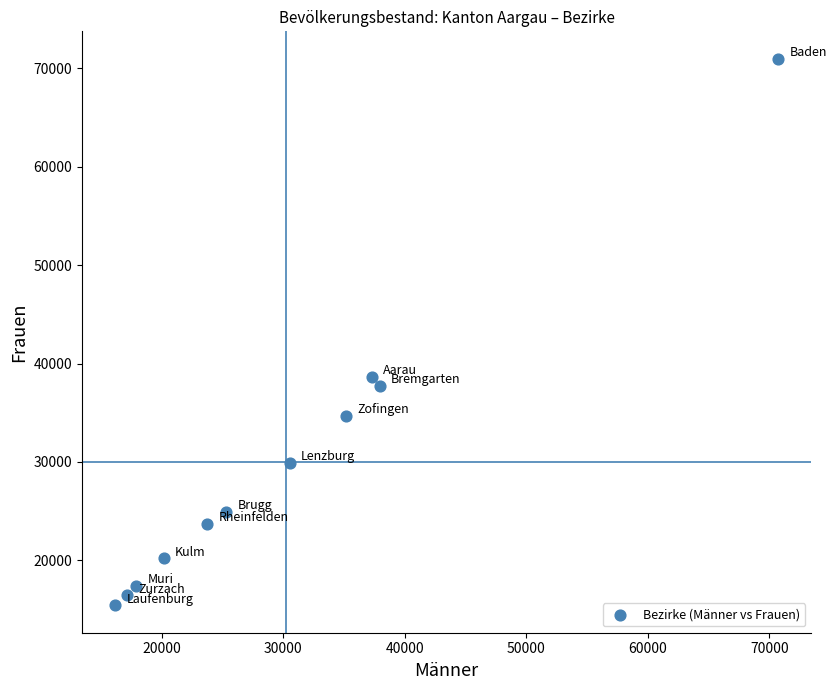

What is the average Y value?

29997